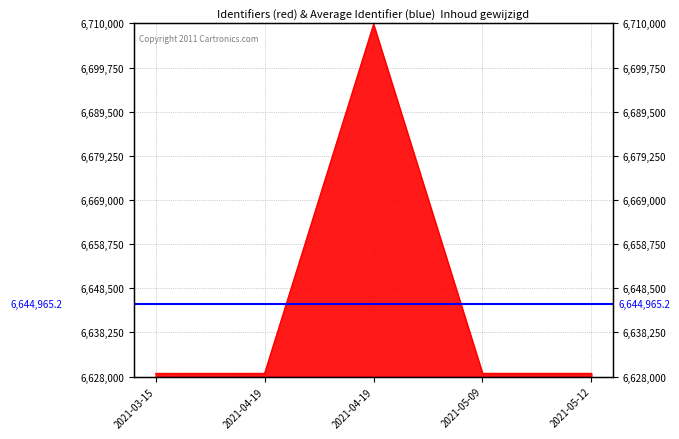

Where is the first local maximum?

2021-04-19